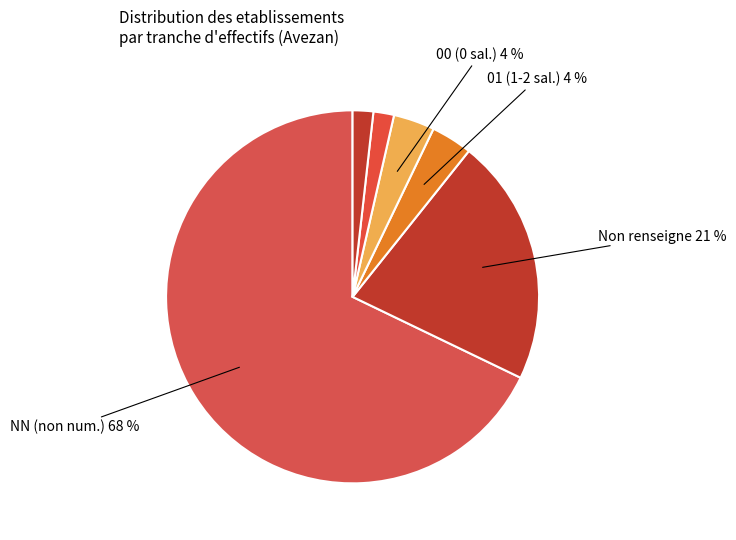

How many slices are in this pie chart?

6